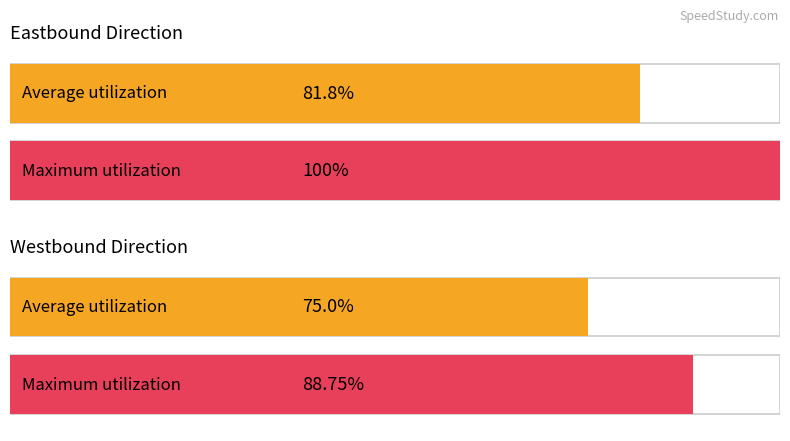

Is it true that Combined equals 3 at 35?

False